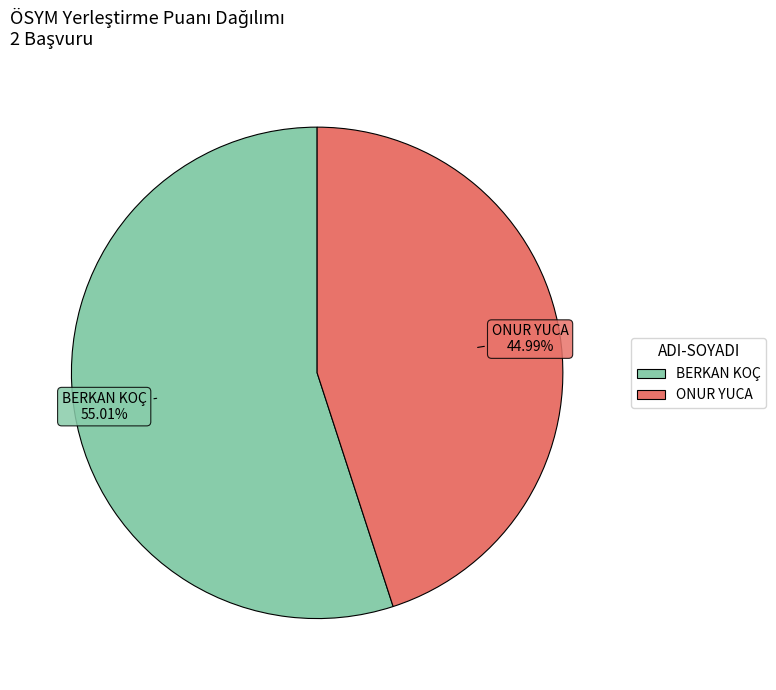

What percentage is the BERKAN KOÇ slice, to the nearest percent?

55%